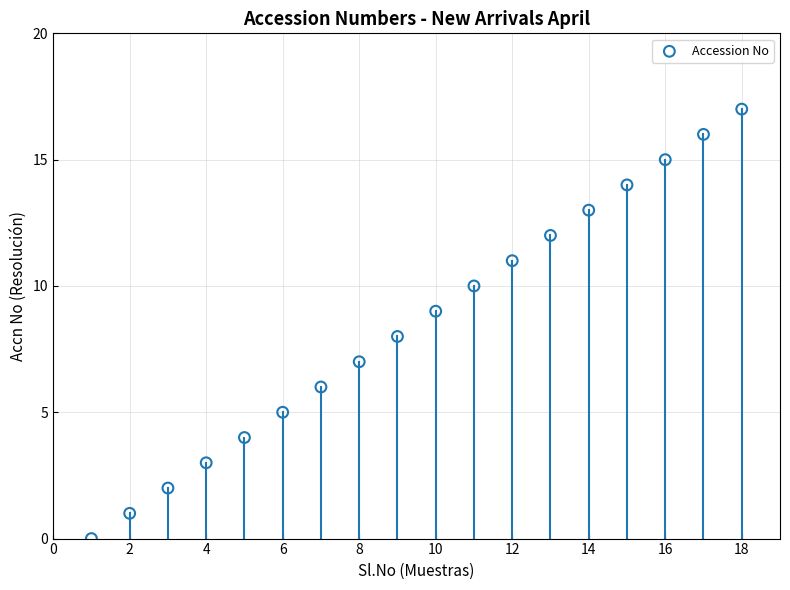

What is the range of Y values (max minus min)?

17